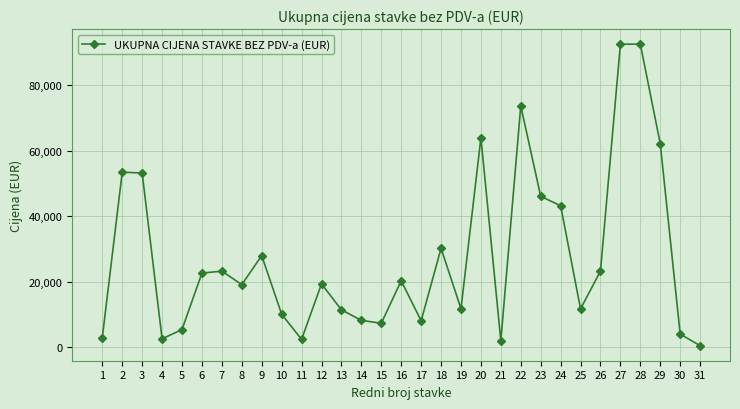

Does the chart display data point markers on the line(s)?

Yes